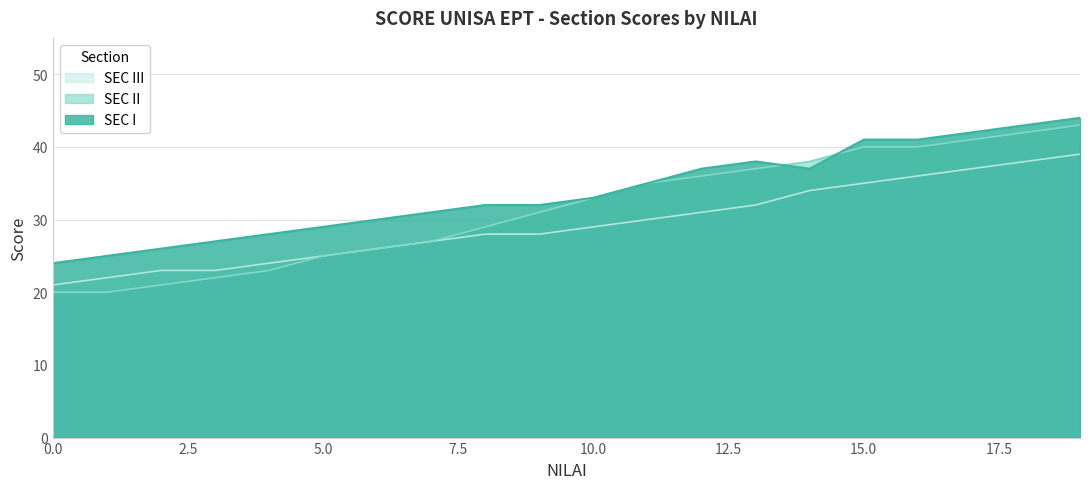

What is the lowest value of the SEC III series?

21